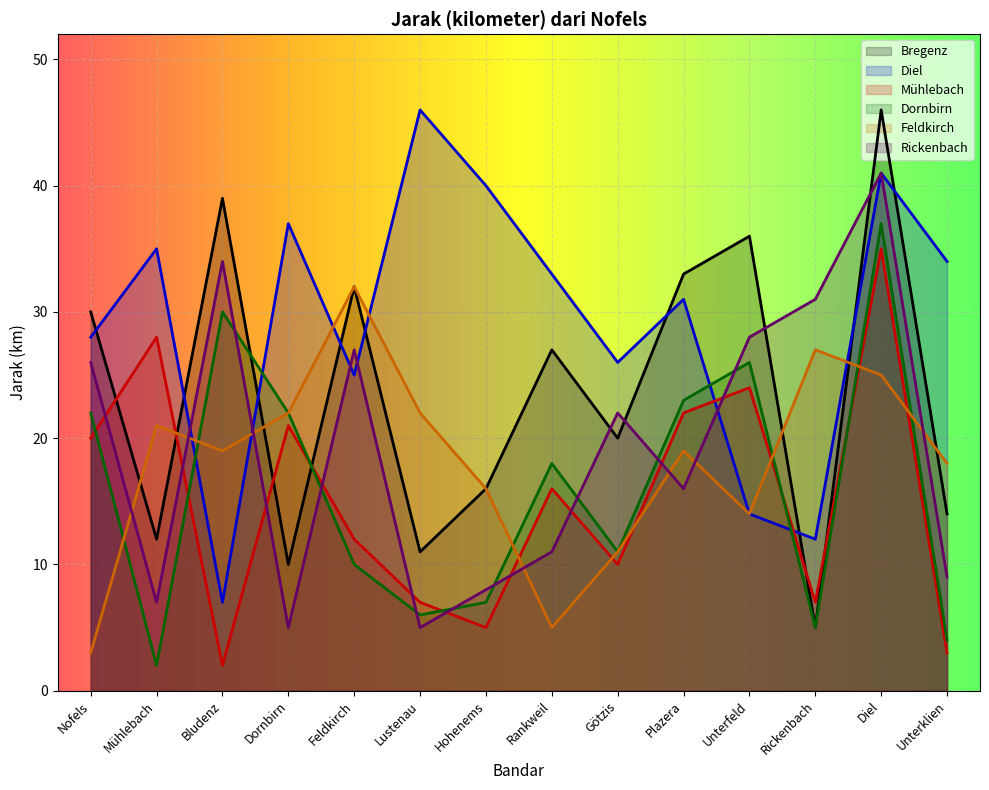

What value does the Dornbirn series have at Feldkirch, to the nearest 10?

10